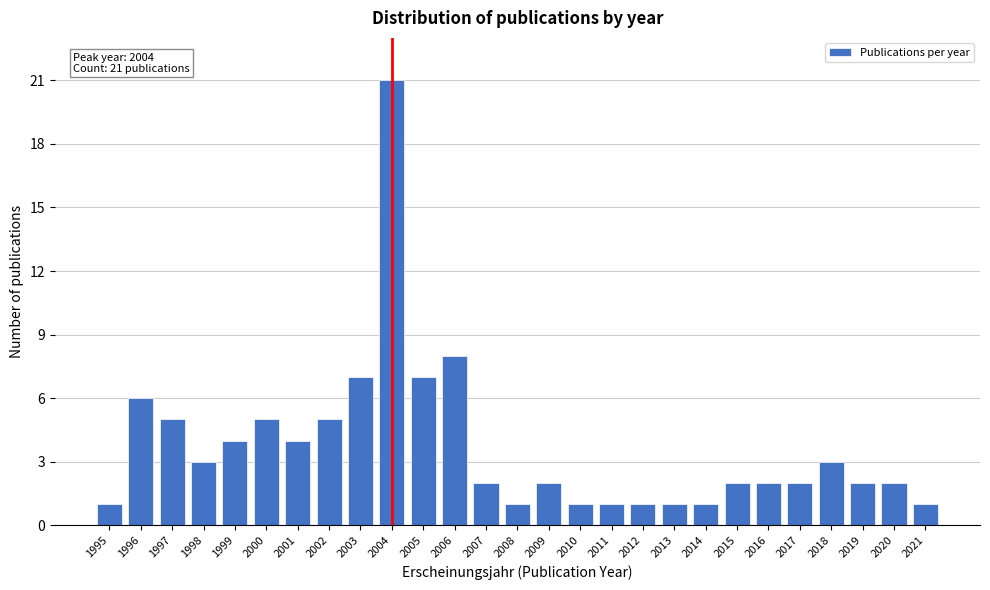

Reading right to left, list all the values displayed in this chart.

2021=1	2020=2	2019=2	2018=3	2017=2	2016=2	2015=2	2014=1	2013=1	2012=1	2011=1	2010=1	2009=2	2008=1	2007=2	2006=8	2005=7	2004=21	2003=7	2002=5	2001=4	2000=5	1999=4	1998=3	1997=5	1996=6	1995=1